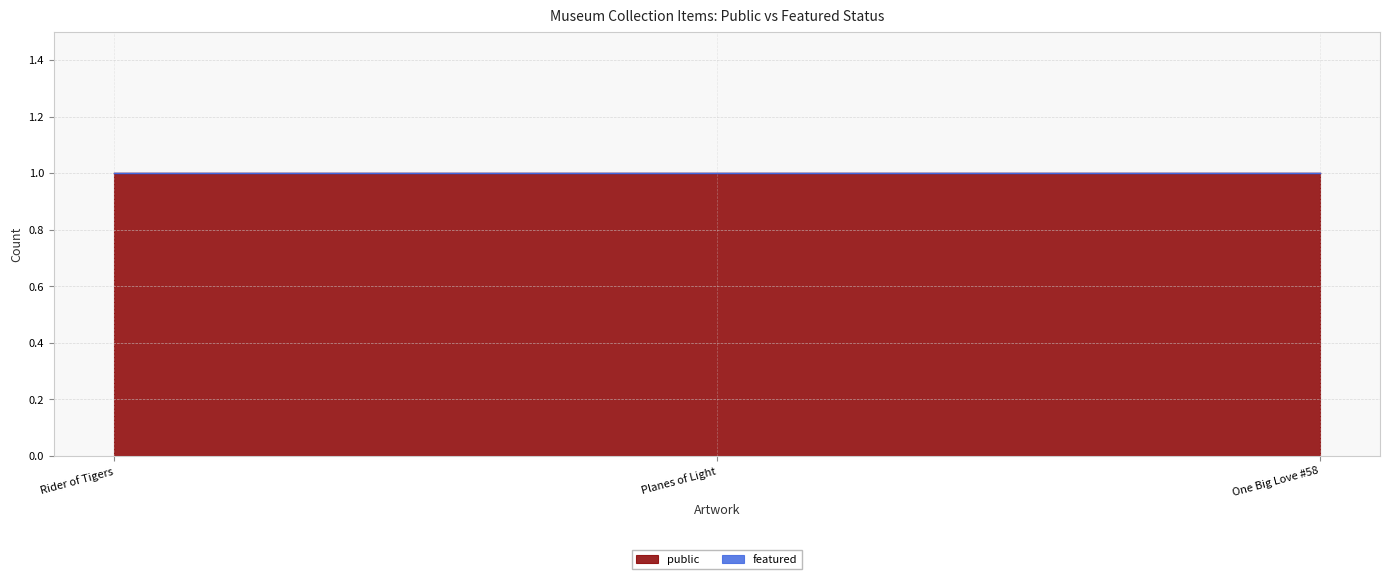

How many categories are shown in the chart?

3